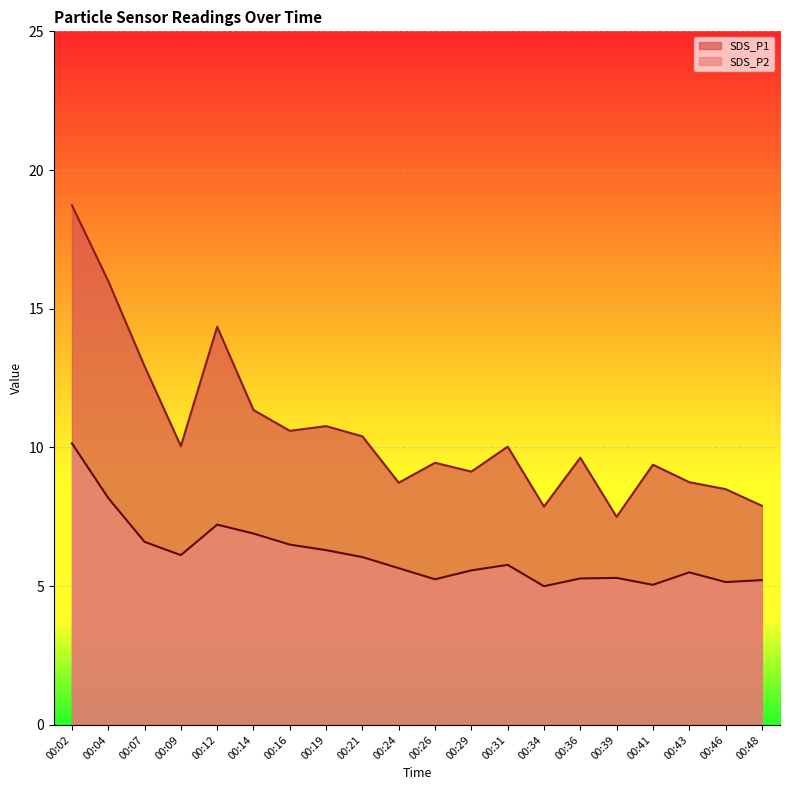

What is the spread (max minus min) of values at 00:41?

4.3